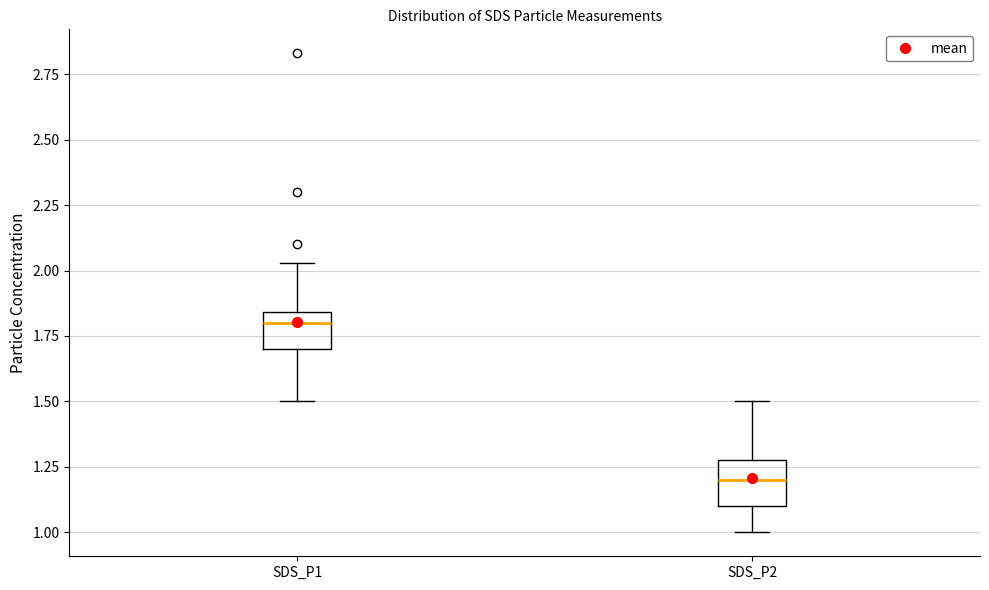

Which box's median line is the highest?

SDS_P1